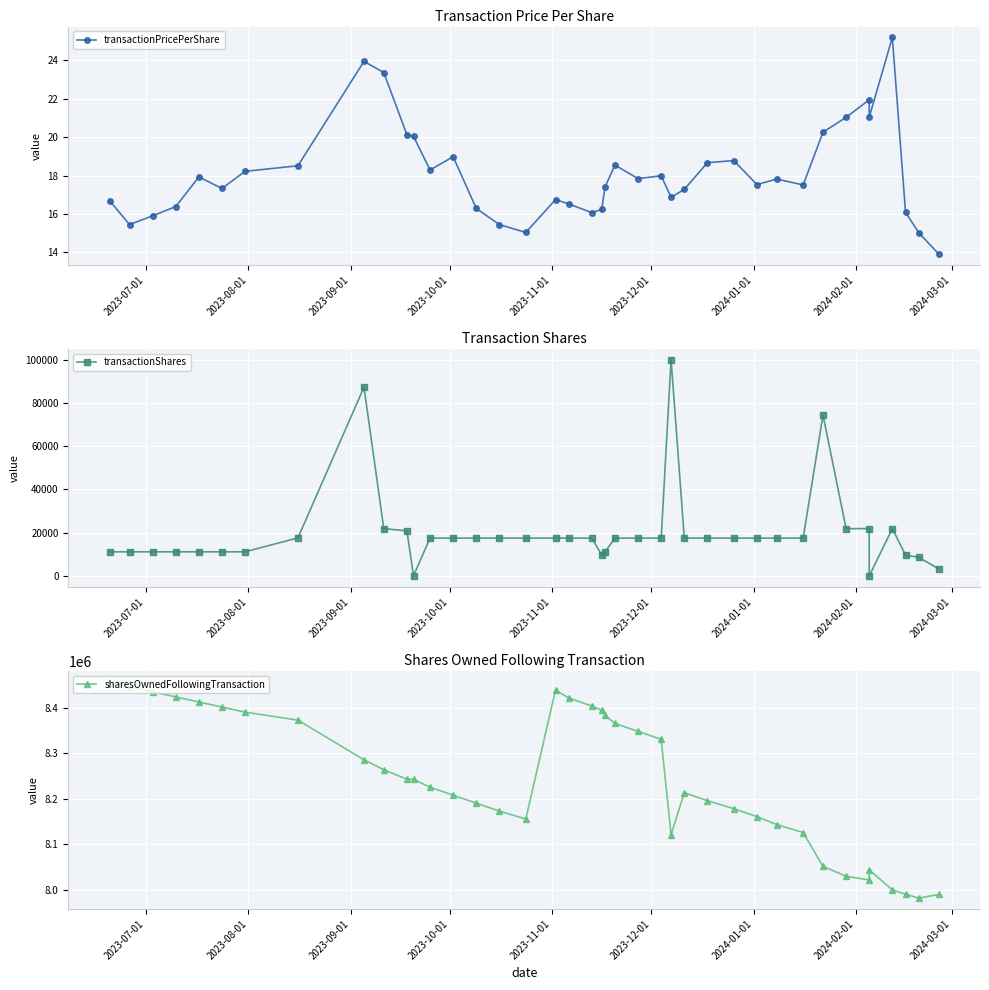

How many series are shown in this chart?

3